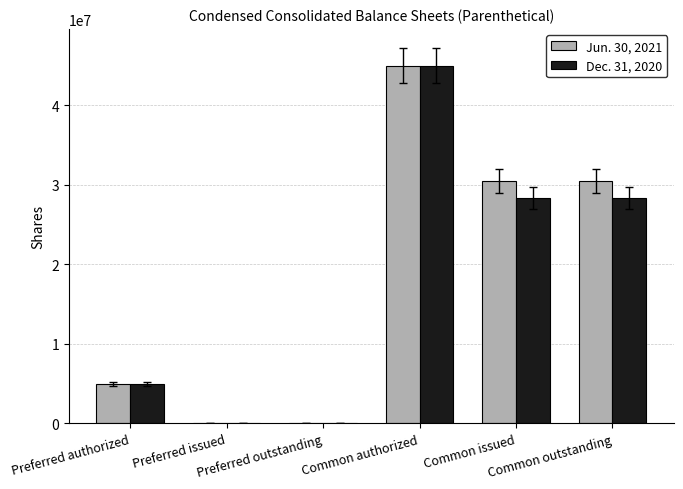

Reading right to left, list all the values displayed in this chart.

Jun. 30, 2021: Common outstanding=30521059	Common issued=30521059	Common authorized=45000000	Preferred outstanding=0	Preferred issued=0	Preferred authorized=5000000
Dec. 31, 2020: Common outstanding=28367525	Common issued=28367525	Common authorized=45000000	Preferred outstanding=0	Preferred issued=0	Preferred authorized=5000000